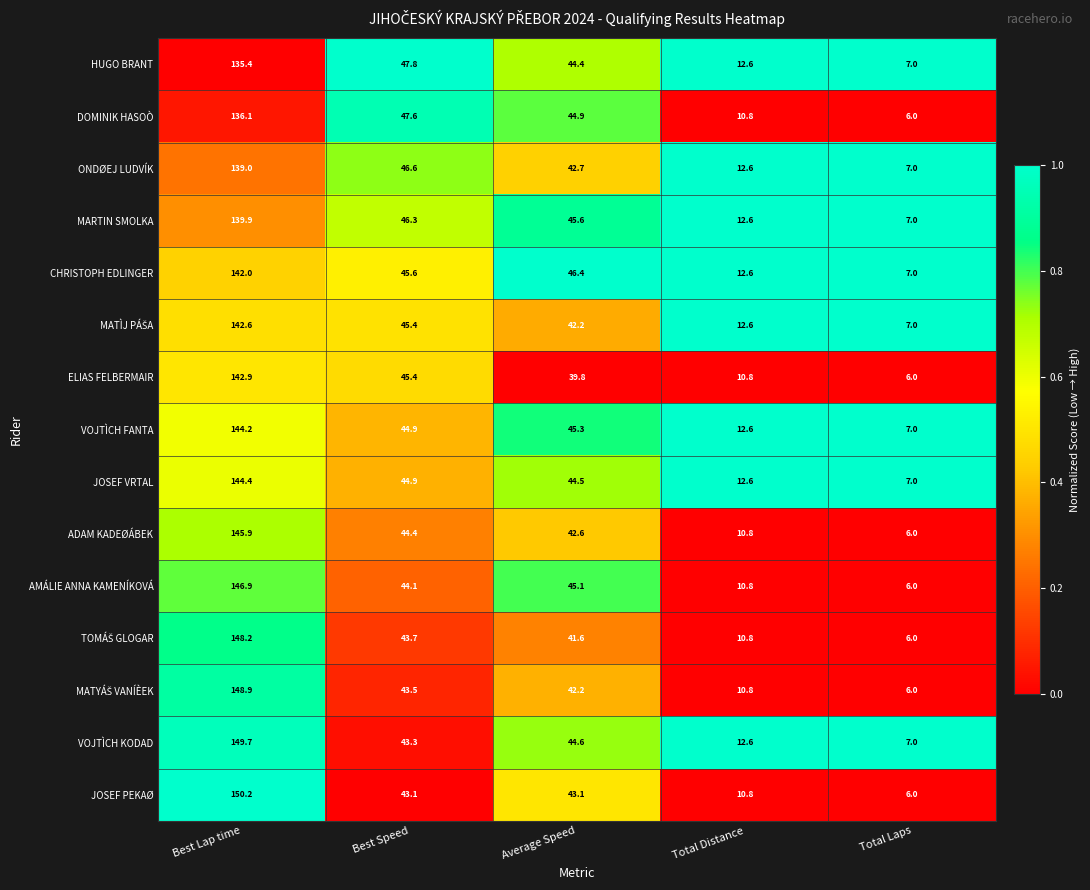

How many data points in MARTIN SMOLKA are above 45?

3